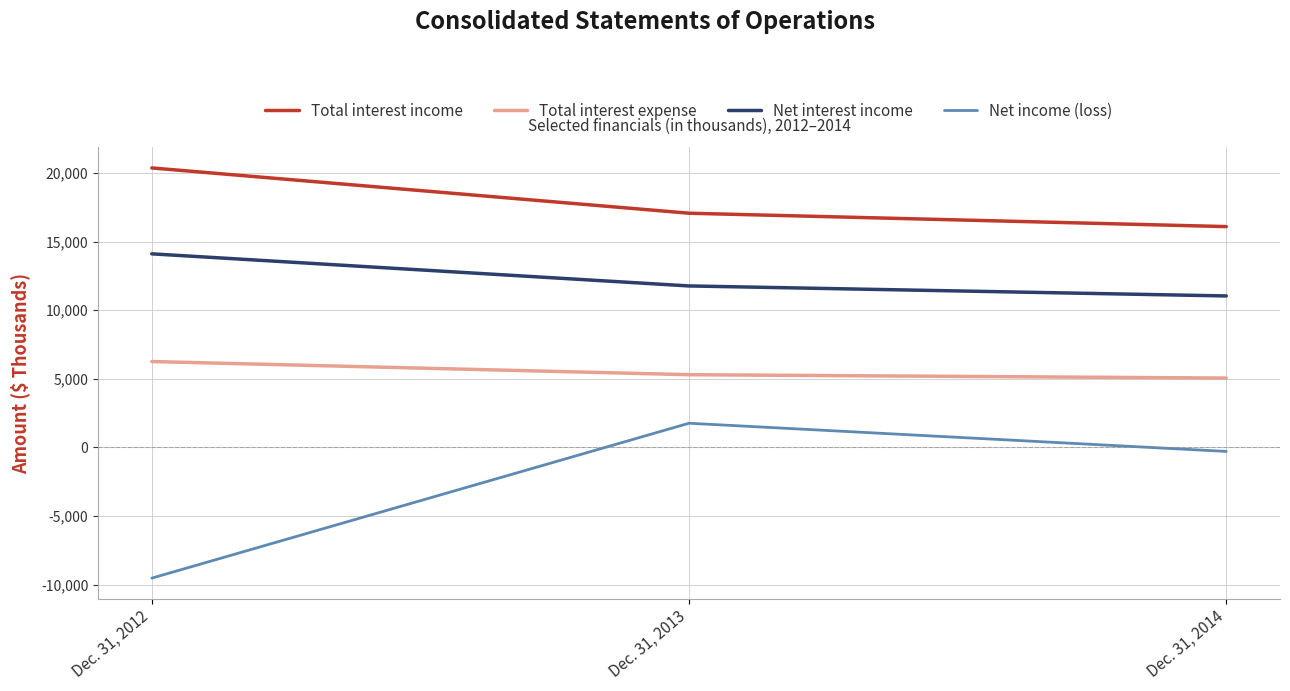

Rank the series at Dec. 31, 2014 from highest to lowest value.

Total interest income, Net interest income, Total interest expense, Net income (loss)